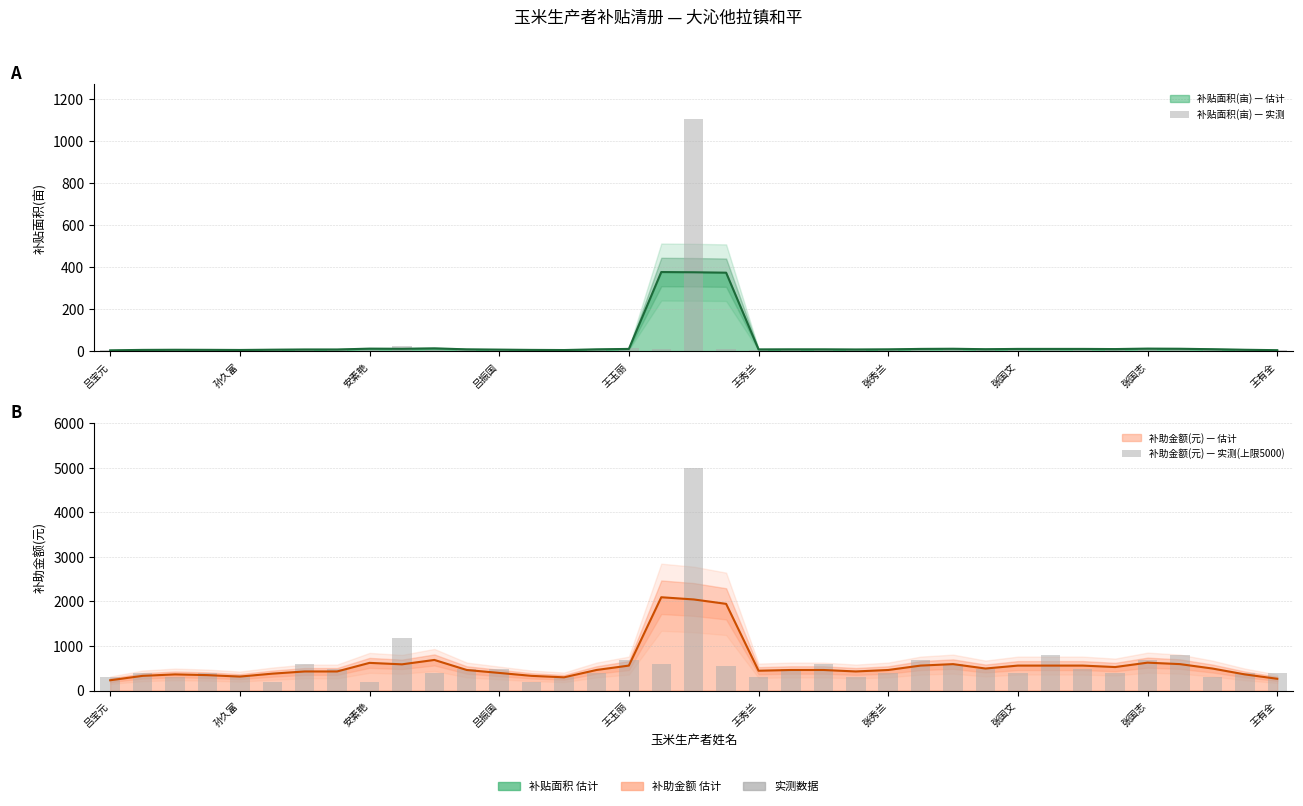

The 补助金额(元) — 实测(上限5000) series shows 493.4 at 34. True or false?

False